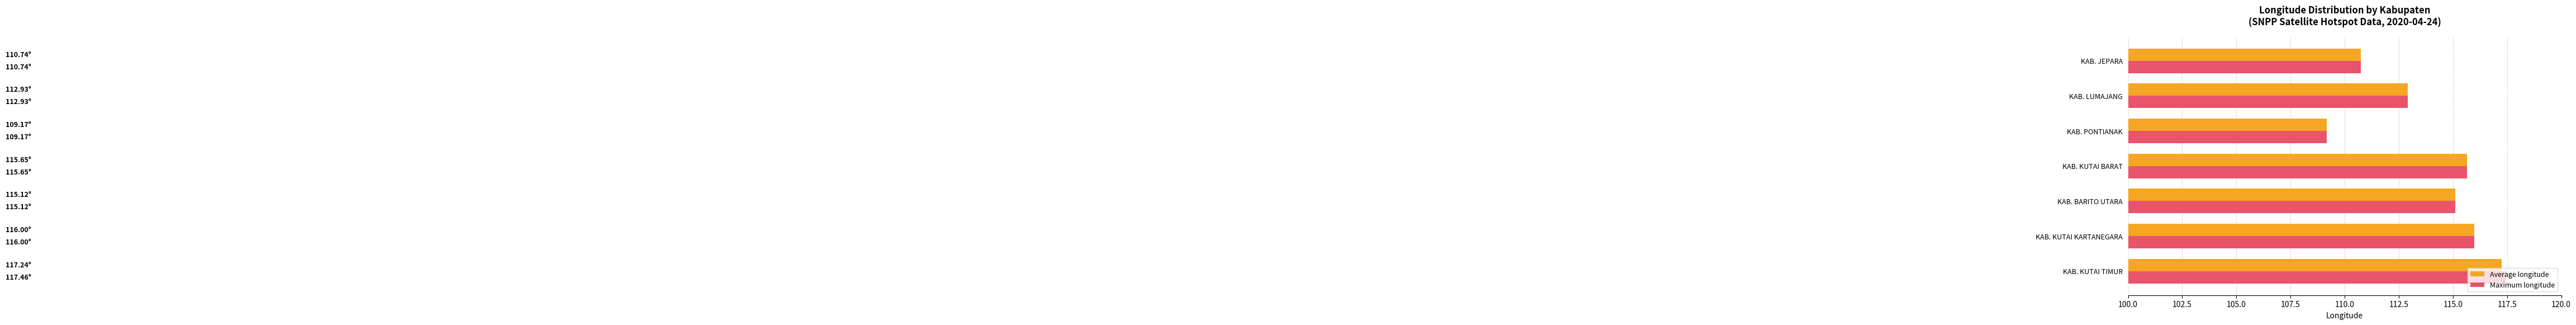

At how many categories does at least one series exceed 111?

5